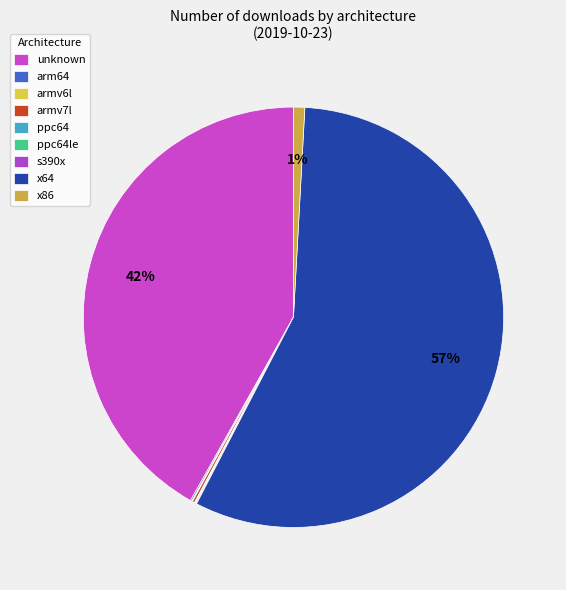

Which has a higher value, x86 or unknown?

unknown